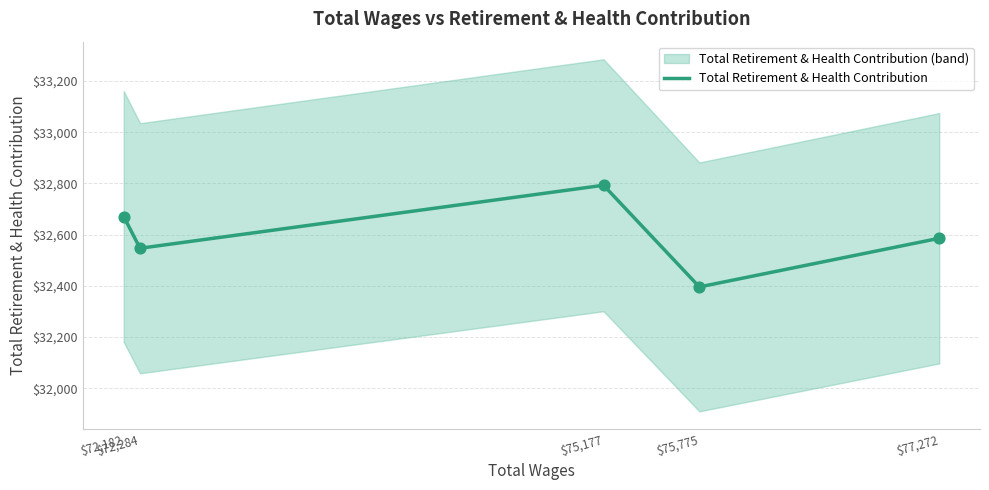

What is the change in value from $75,775 to $72,284?

+151